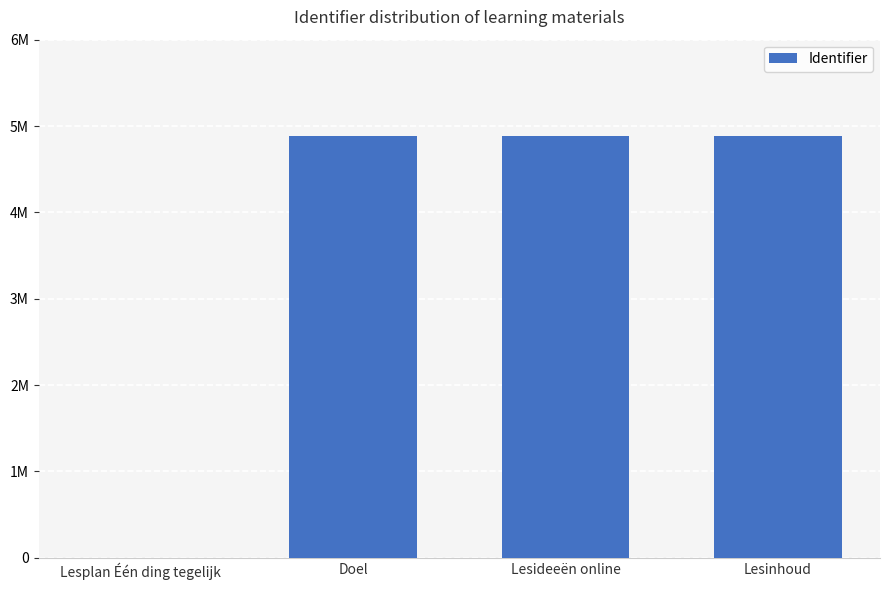

Are the bars horizontal?

No